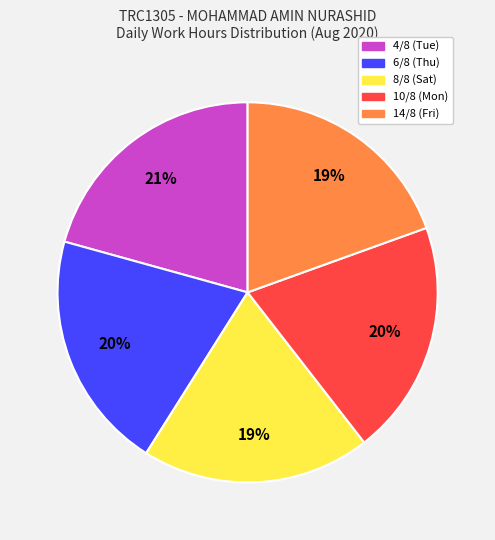

Approximately how many times larger is the value at 8/8 (Sat) compared to 4/8 (Tue)?

0.9